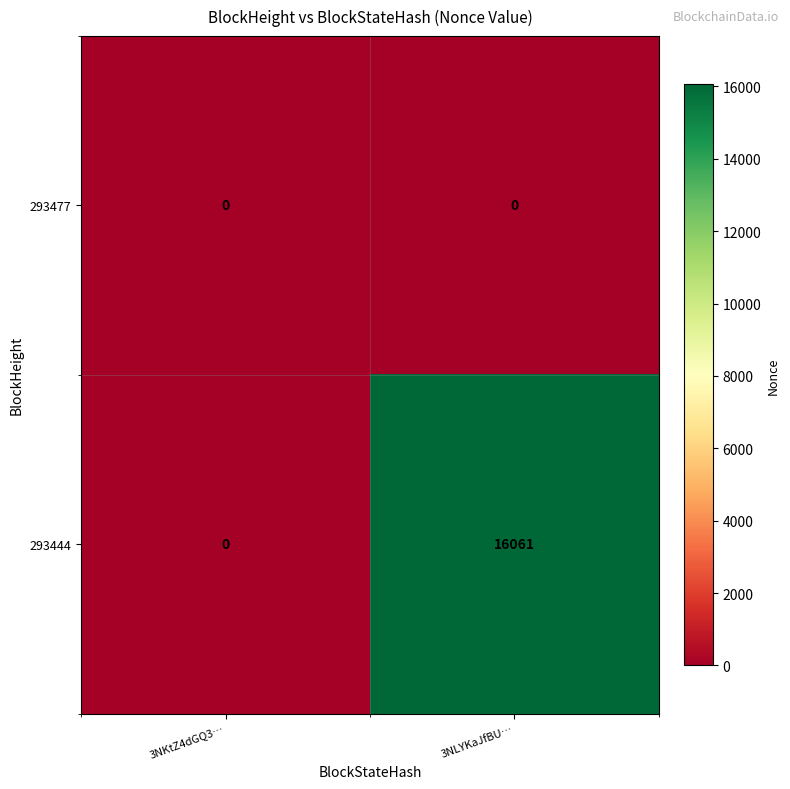

Rank the series at 3NLYKaJfBU… from highest to lowest value.

293444, 293477